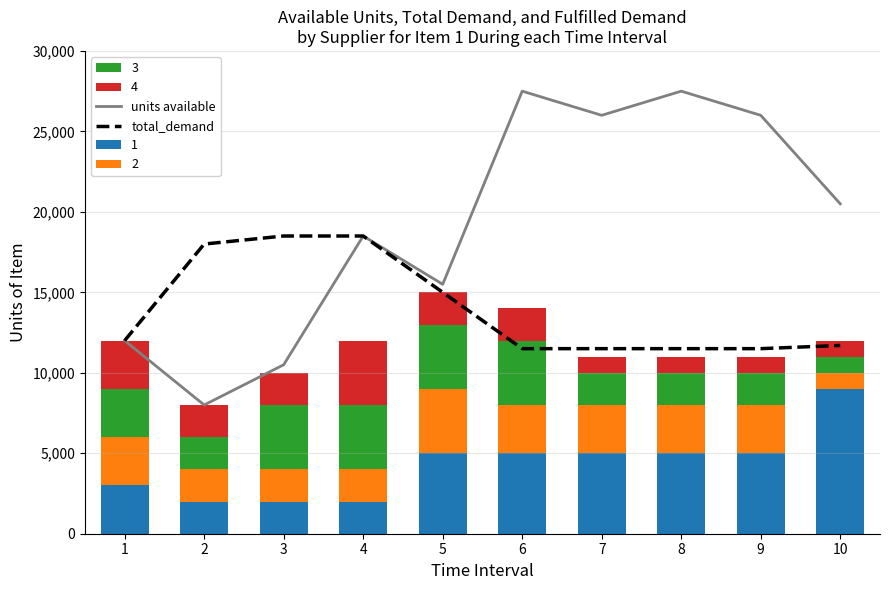

Is it true that units available equals 15500 at 5?

True